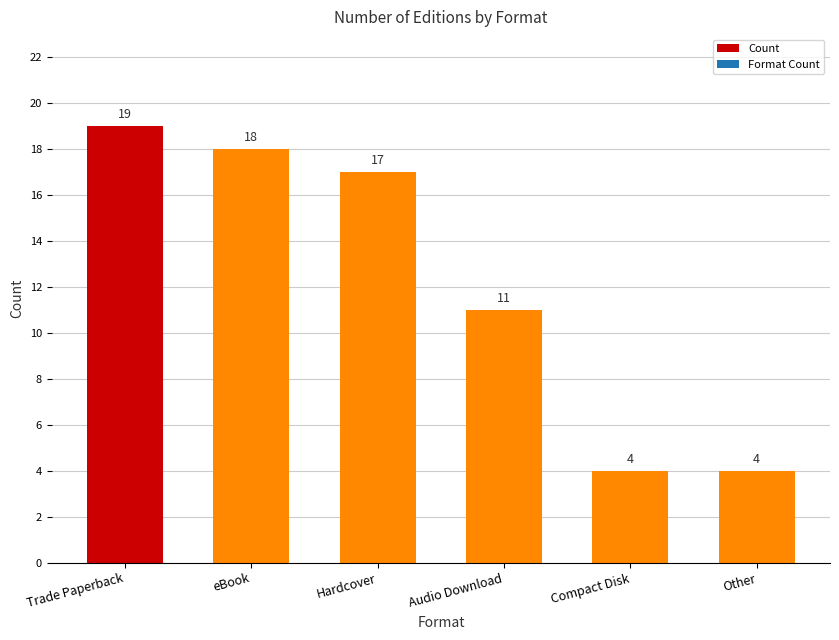

What value does the data have at Audio Download, to the nearest 10?

10